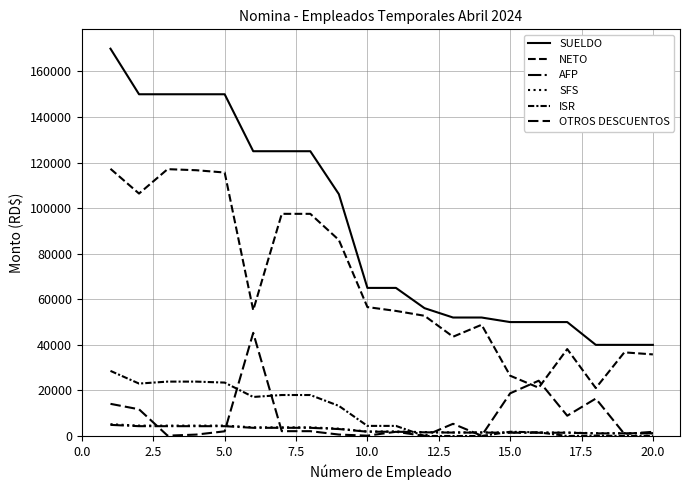

At how many categories does at least one series exceed 167403?

1